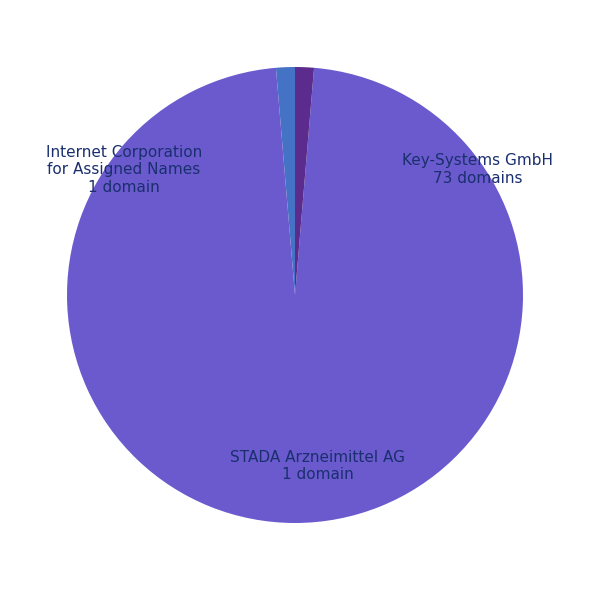

What is the largest slice in the pie chart?

Key-Systems GmbH